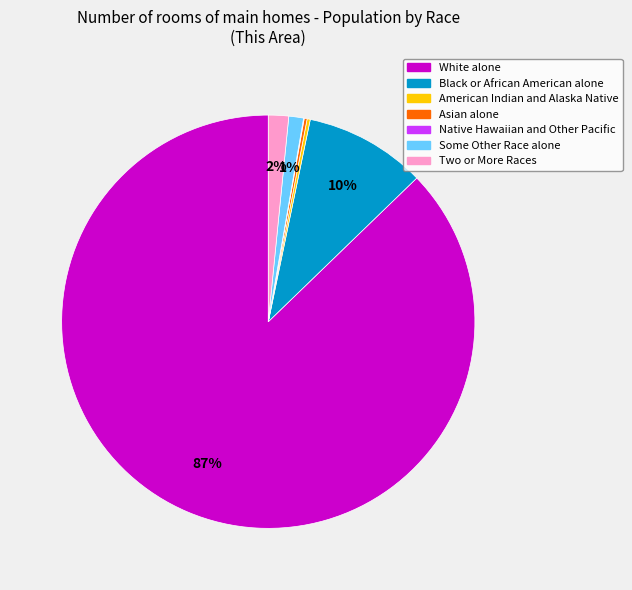

The Two or More Races slice represents 2% of the pie. True or false?

True